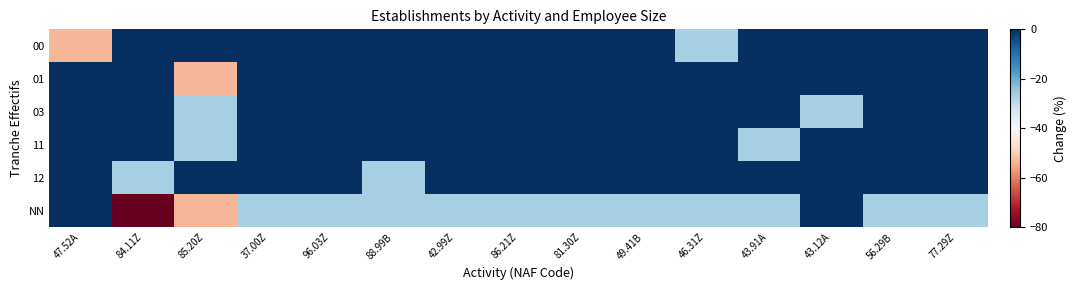

Between 84.11Z and 46.31Z, which is larger?

84.11Z